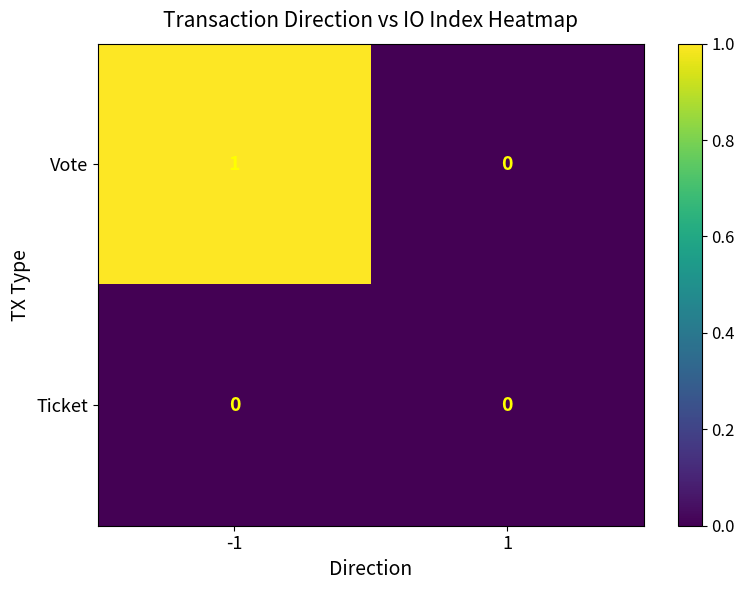

What is the maximum value shown in the chart?

1